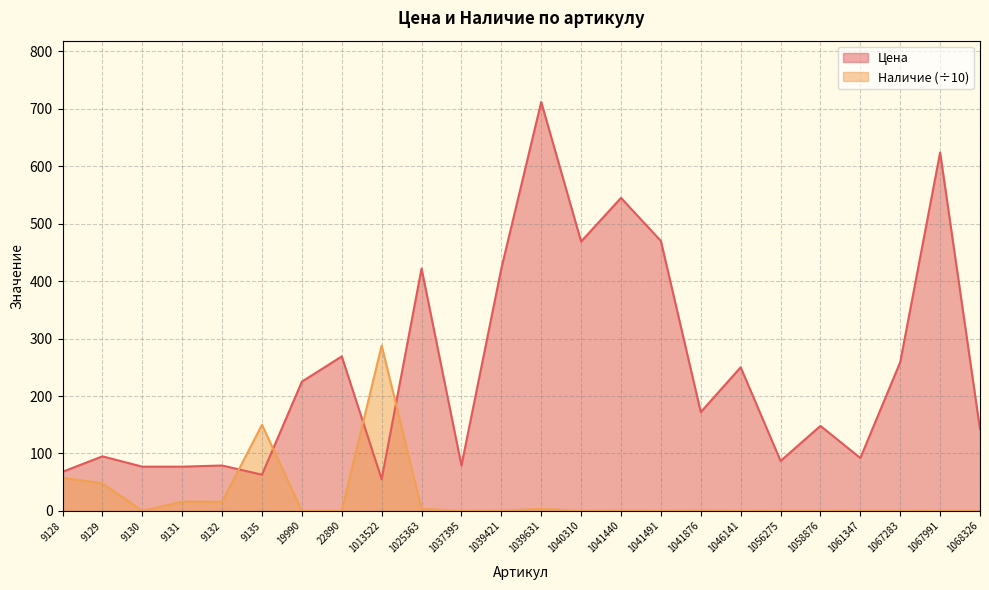

How many lines are shown in the chart?

2